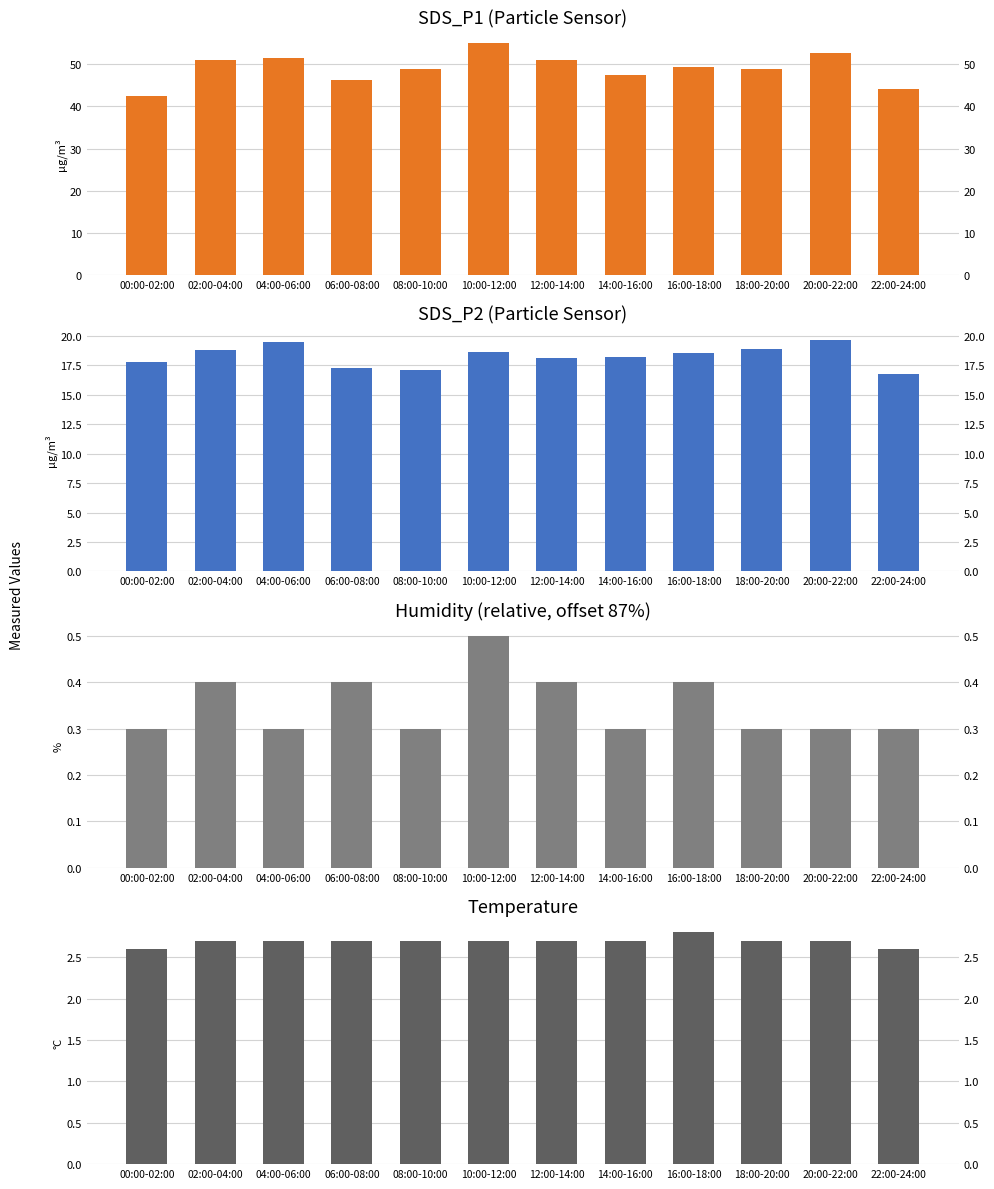

What is the average value of the Temp series?

2.7